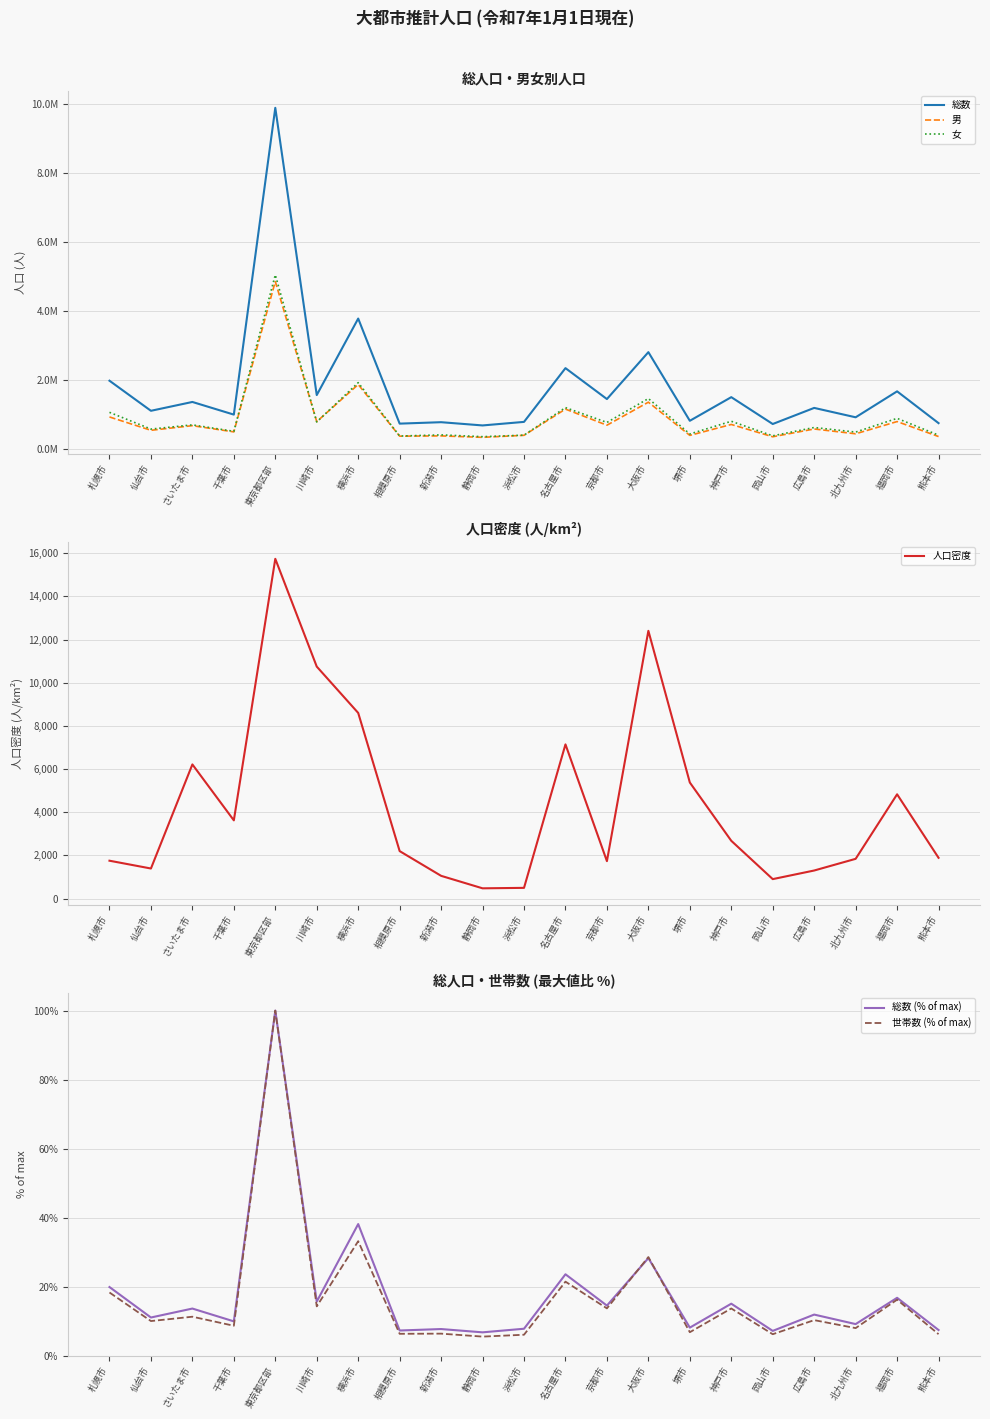

True or false: 世帯数 (% of max) has more than 1 points higher than both neighbors.

True